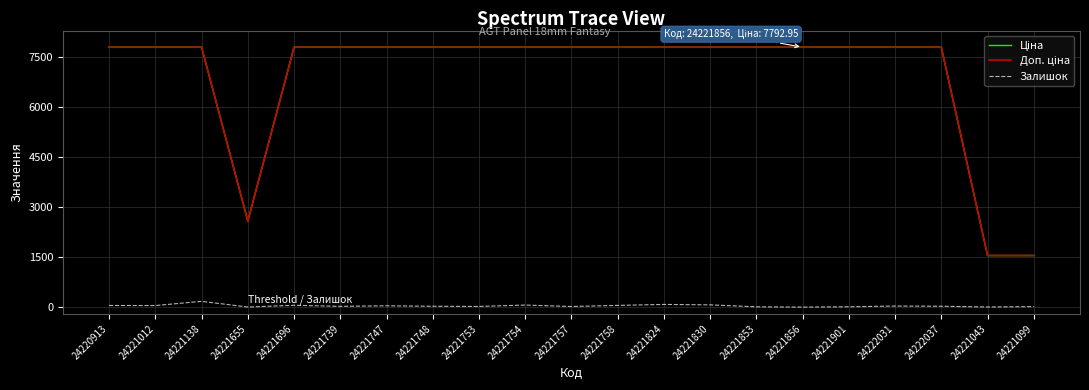

What is the total value across all series at 24221138?

15759.9